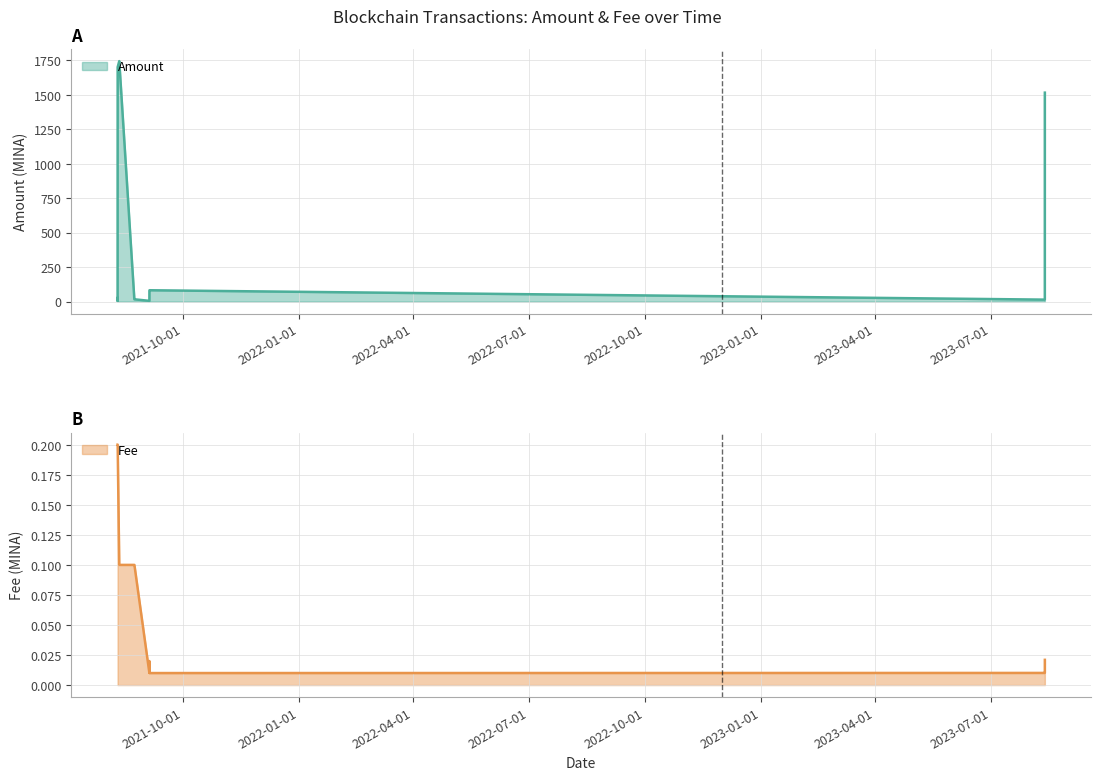

True or false: Fee and Amount cross at least once.

False